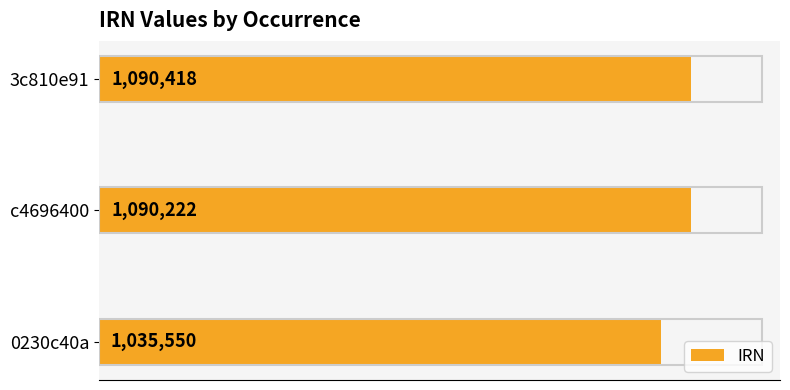

Does the chart contain any negative values?

No